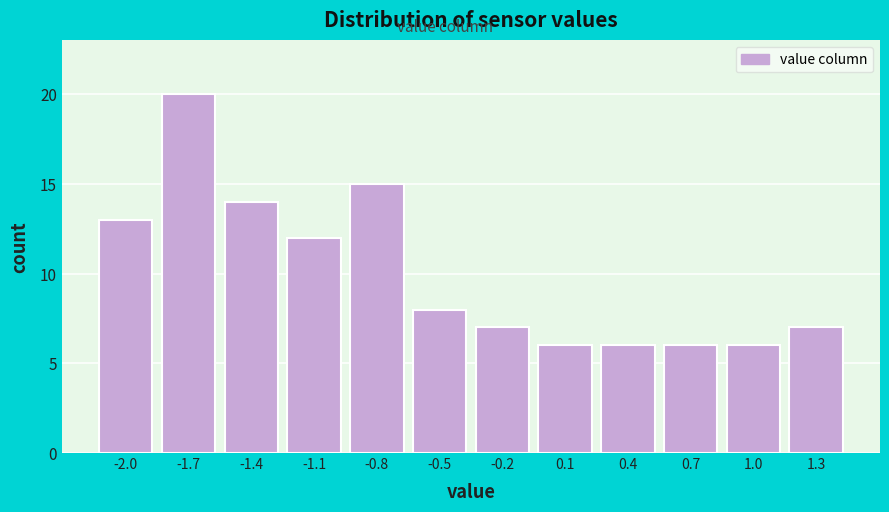

Reading right to left, list all the values displayed in this chart.

7	6	6	6	6	7	8	15	12	14	20	13